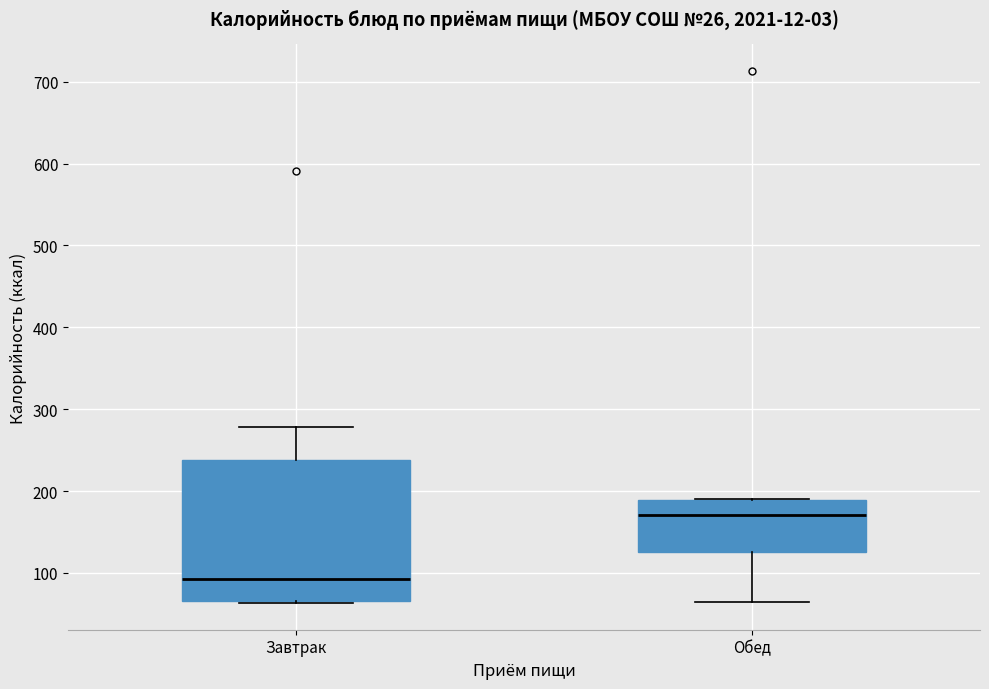

Which box has the highest median line?

Обед